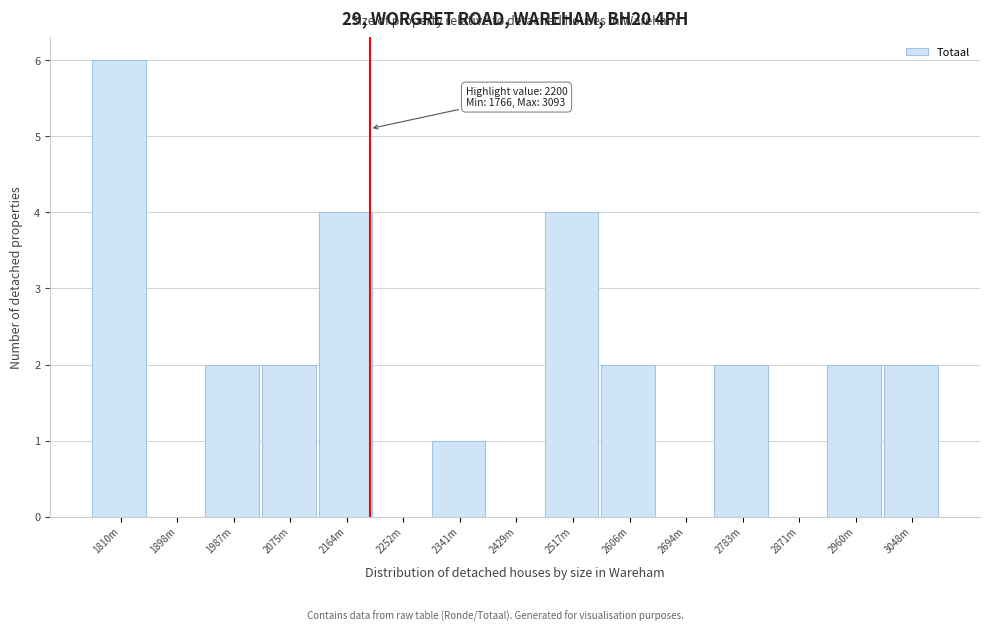

Reading left to right, list all the values displayed in this chart.

1810m=6	1898m=0	1987m=2	2075m=2	2164m=4	2252m=0	2341m=1	2429m=0	2517m=4	2606m=2	2694m=0	2783m=2	2871m=0	2960m=2	3048m=2